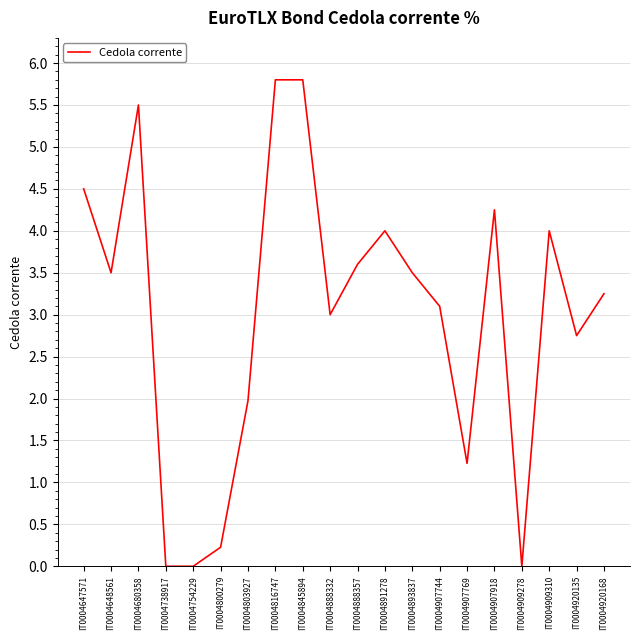

At which label does the data first exceed 3?

IT0004647571